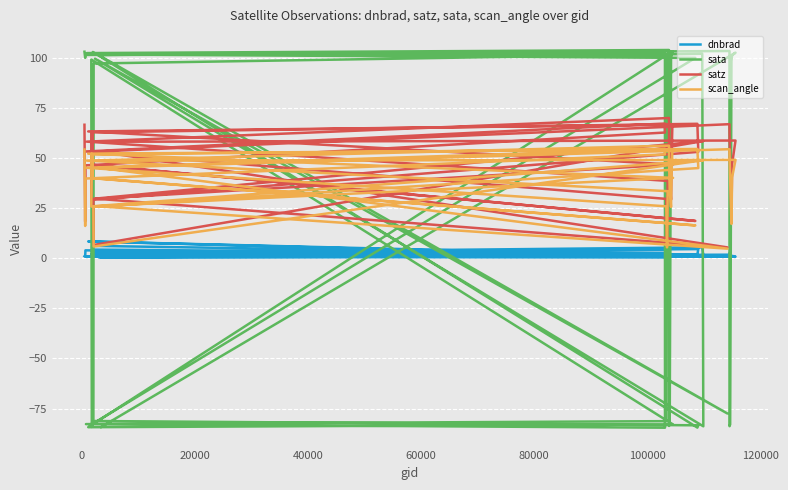

What is the sum of all sata values?

920.1